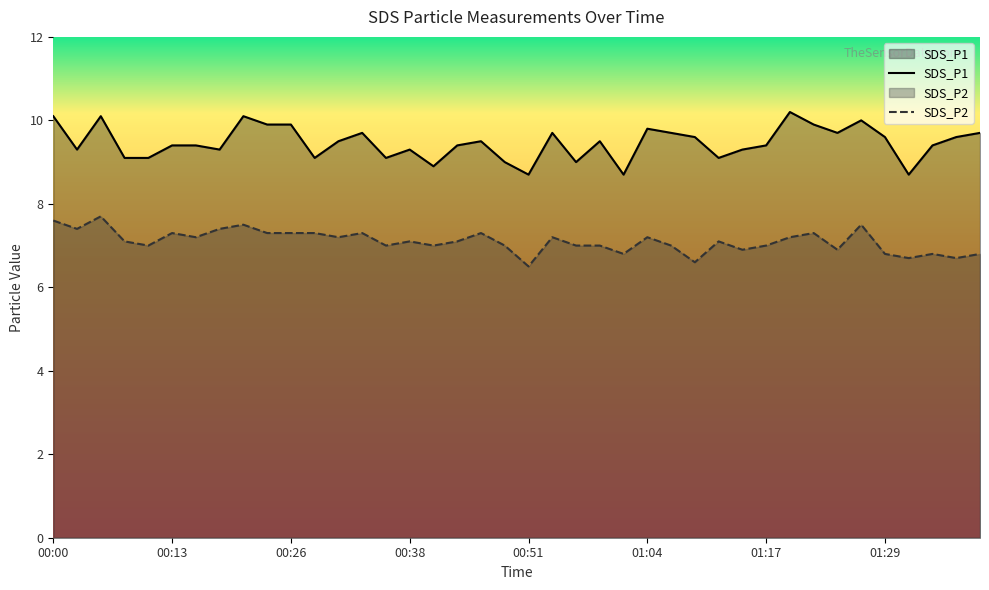

True or false: SDS_P1 and SDS_P2 intersect in this chart.

False